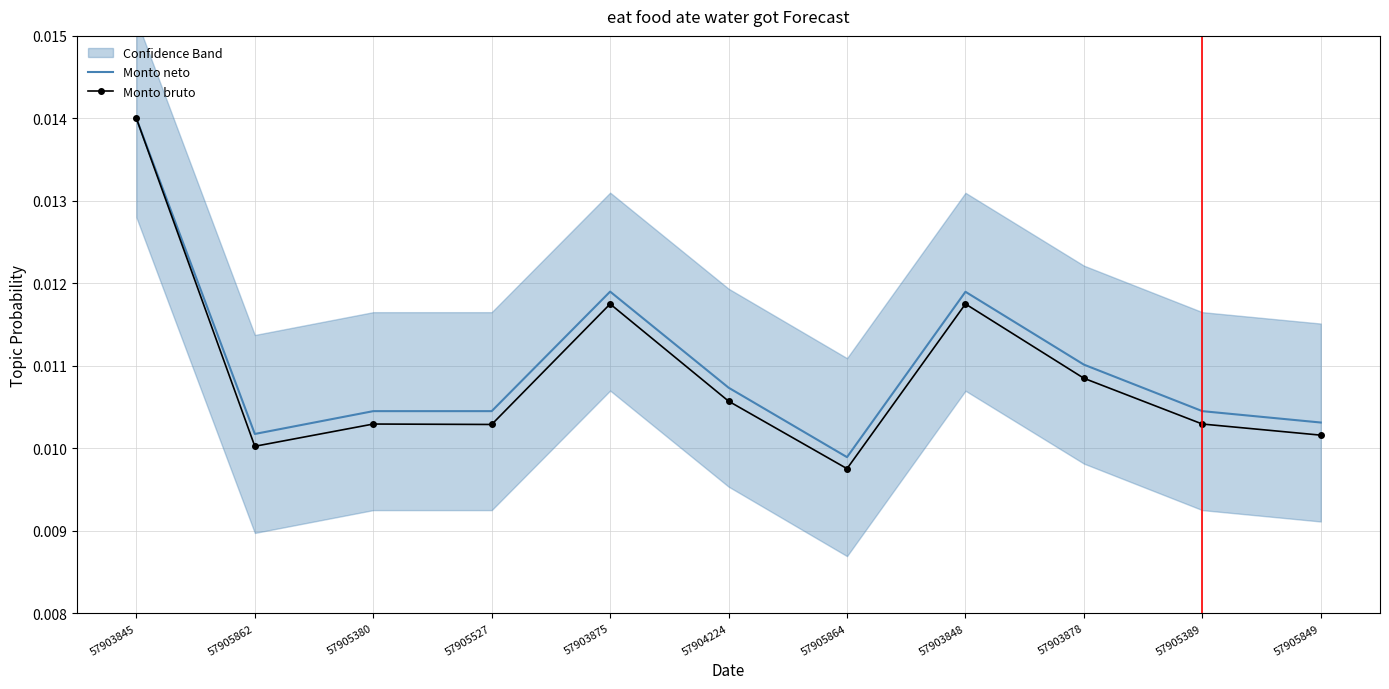

What is the label of the 5th point from the left?

57903875